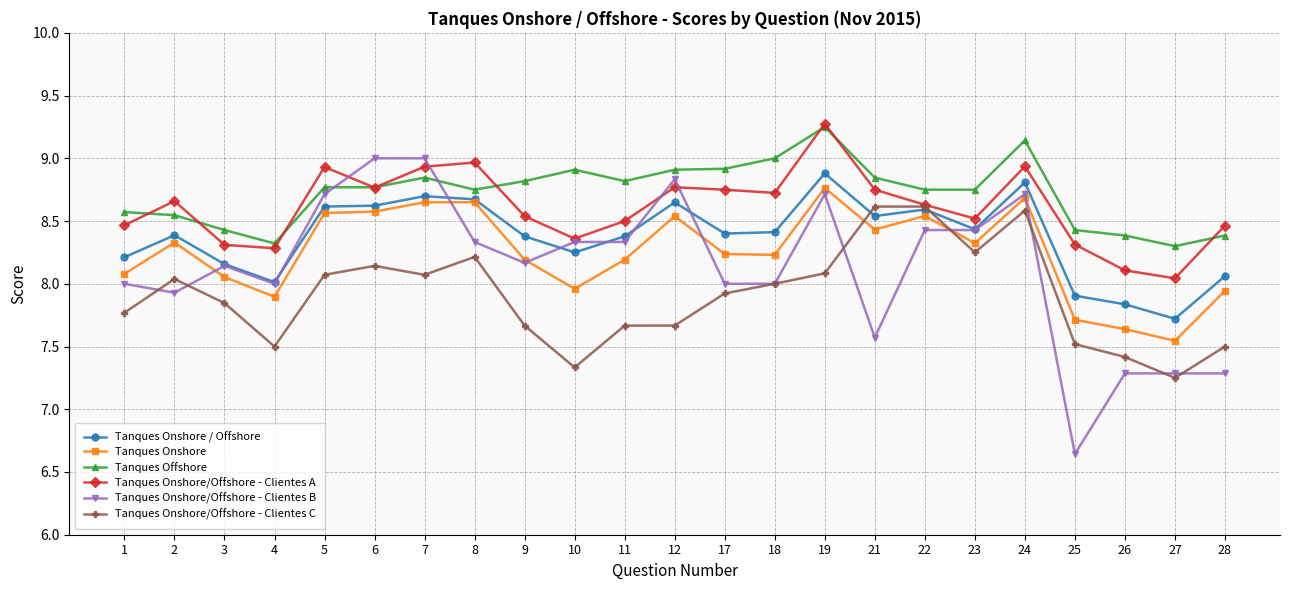

True or false: Tanques Onshore/Offshore - Clientes C and Tanques Offshore intersect in this chart.

False